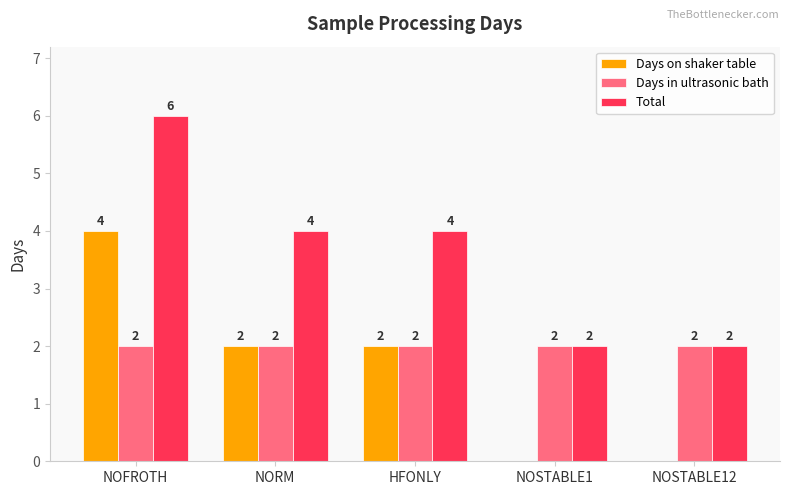

Where does the Total series first go above 4?

NOFROTH